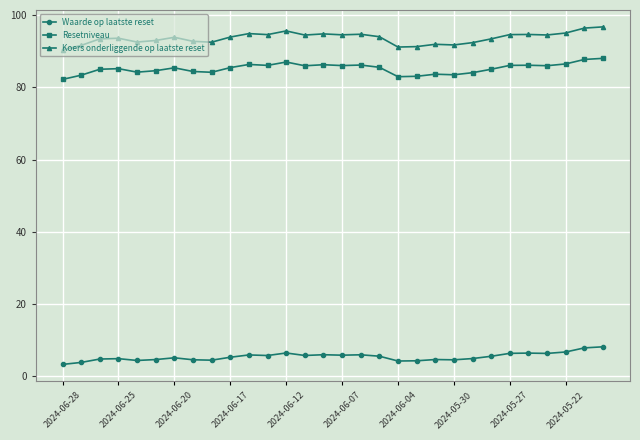

What is the value of the Koers onderliggende op laatste reset point at the 8th from the left?

92.7